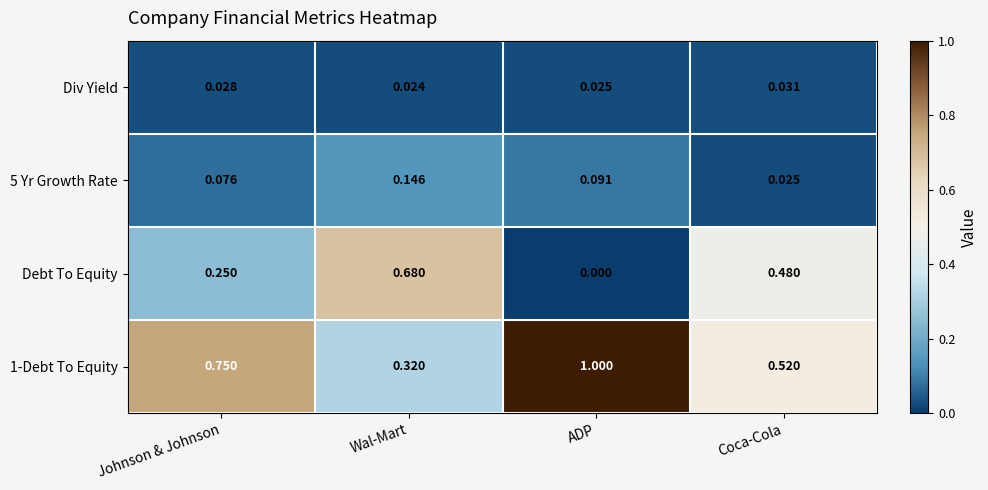

Is the value of 1-Debt To Equity at Coca-Cola greater than the value of Debt To Equity at Coca-Cola?

Yes